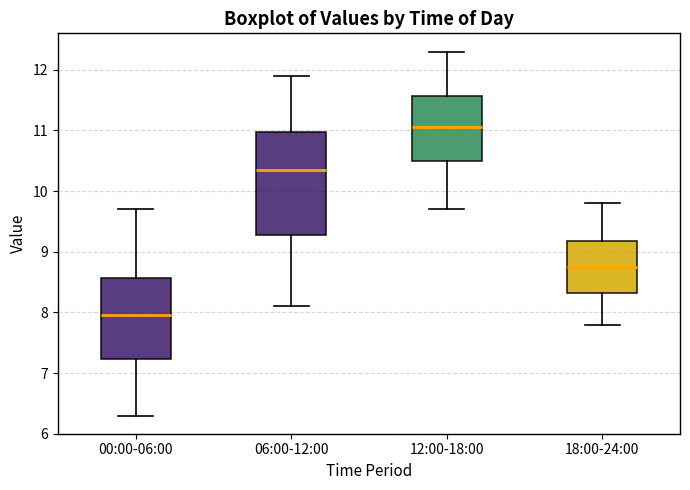

Reading left to right, read every box against the y-axis: the position of its median line, the range the box covers, and the ends of its whiskers. The values are not printed on the chart, so give them approximately, as read against the axis.

00:00-06:00: median 8.0, box 7.2 to 8.6, whiskers 6.3 to 9.7
06:00-12:00: median 10.4, box 9.3 to 11.0, whiskers 8.1 to 11.9
12:00-18:00: median 11.1, box 10.5 to 11.6, whiskers 9.7 to 12.3
18:00-24:00: median 8.8, box 8.3 to 9.2, whiskers 7.8 to 9.8